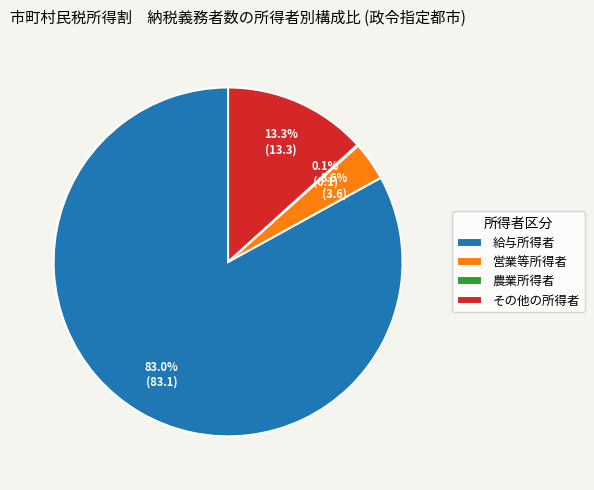

Which slice is the largest?

給与所得者